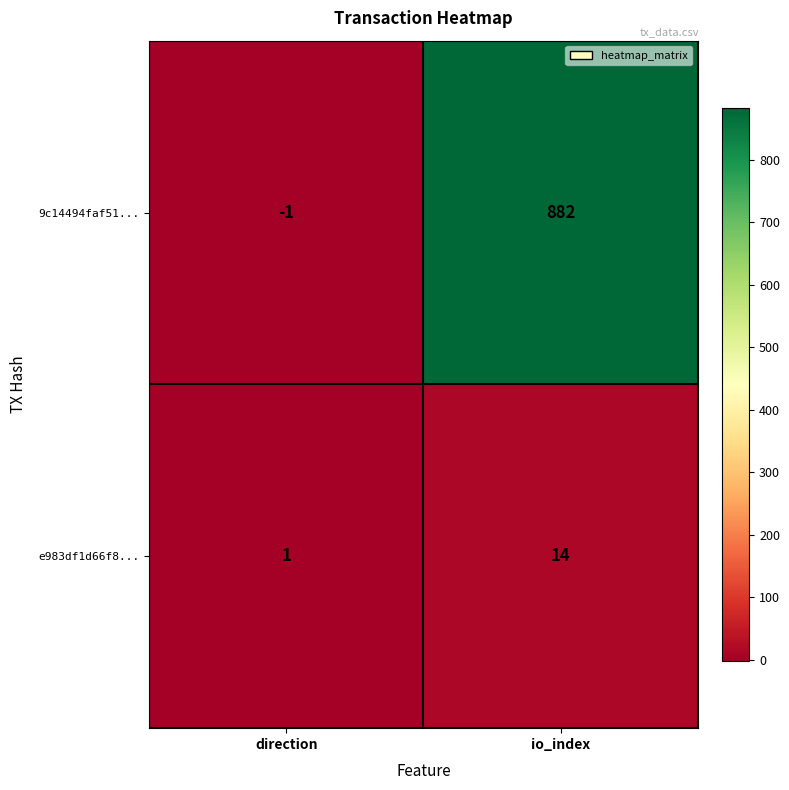

What is the difference between the e983df1d66f8... values at io_index and direction?

13